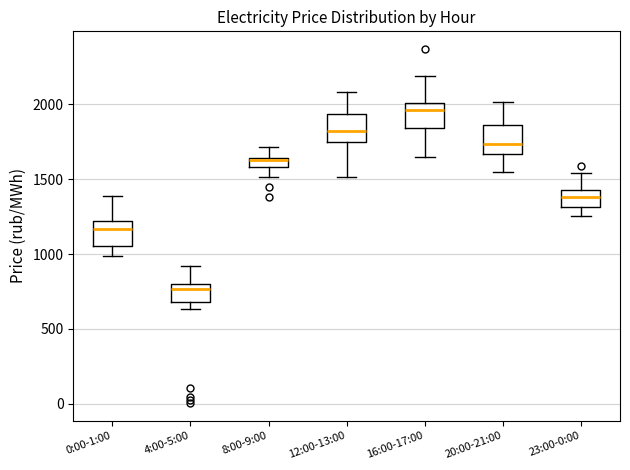

Where is the upper edge of the box for 12:00-13:00 on the y-axis? The values are not printed on the chart, so give them approximately, as read against the axis.

1950